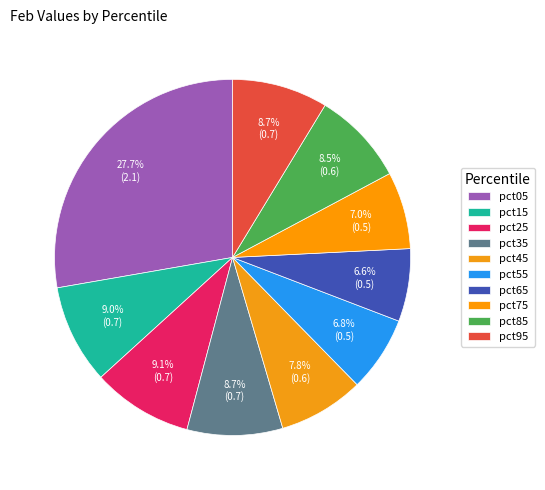

Which has a higher value, pct05 or pct25?

pct05